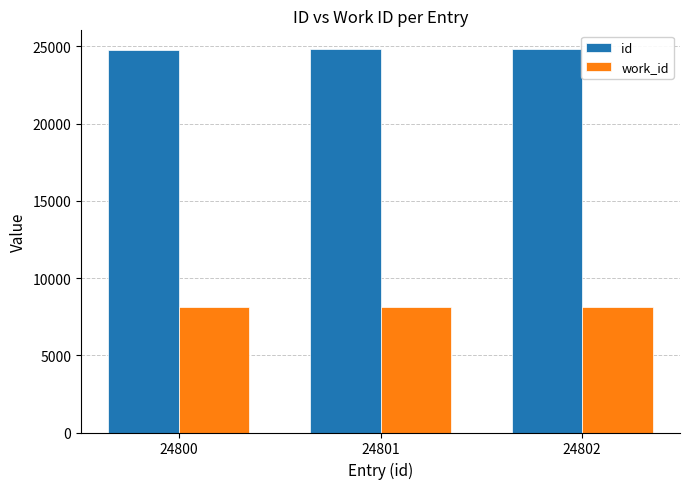

What are all the series names shown in the legend?

id, work_id